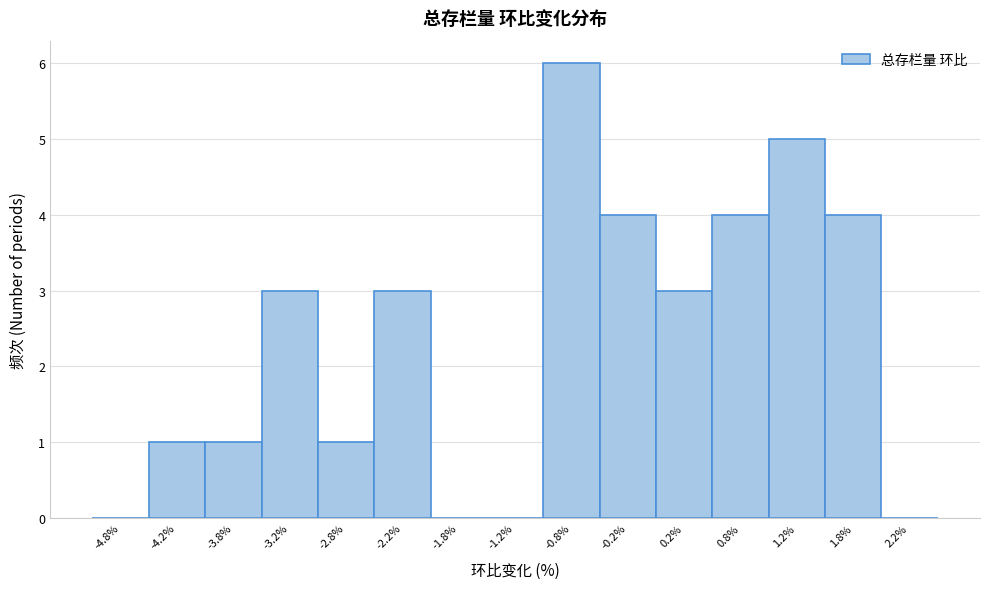

How tall is the bar that spans 1.0 to 1.5 on the x-axis? The values are not printed on the chart, so give them approximately, as read against the axis.

5